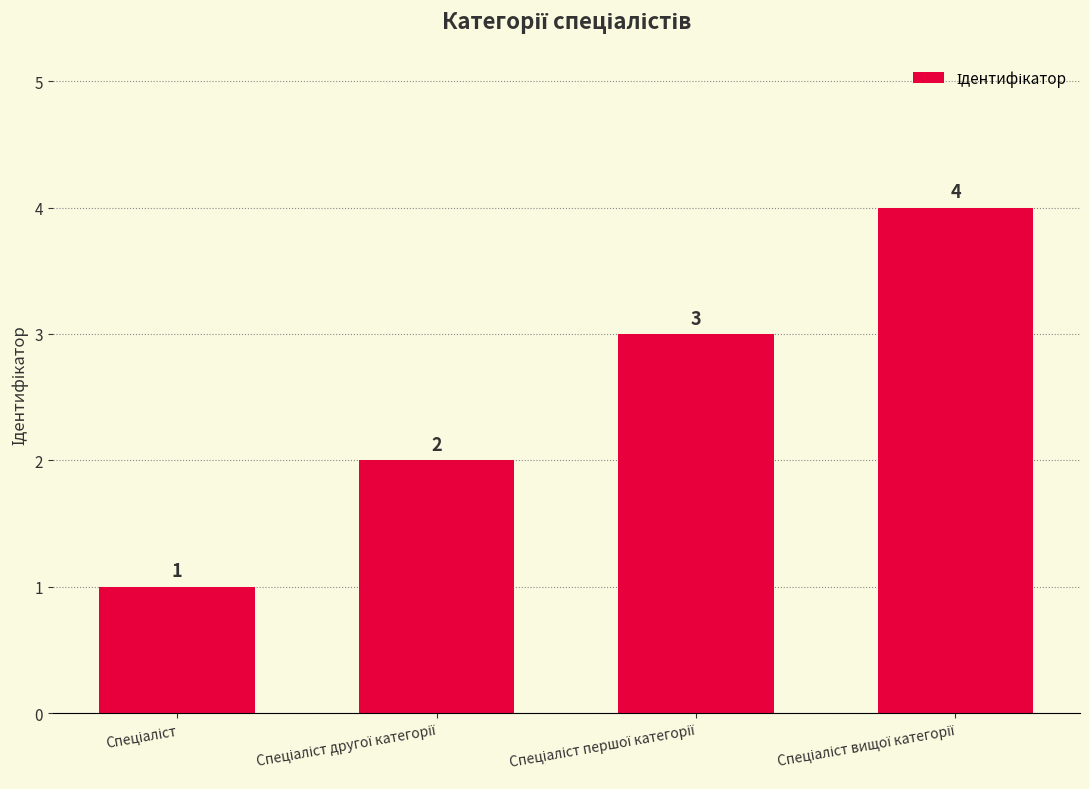

What is the sum of all values?

10